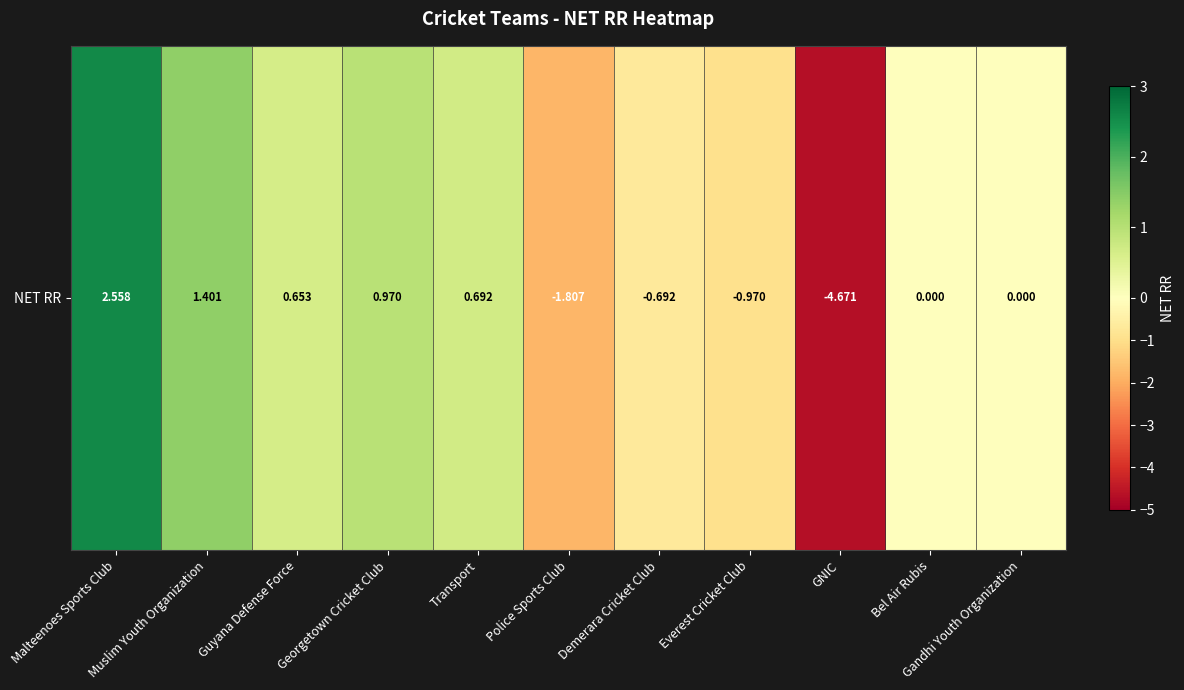

The value at Everest Cricket Club is -1.0. True or false?

True